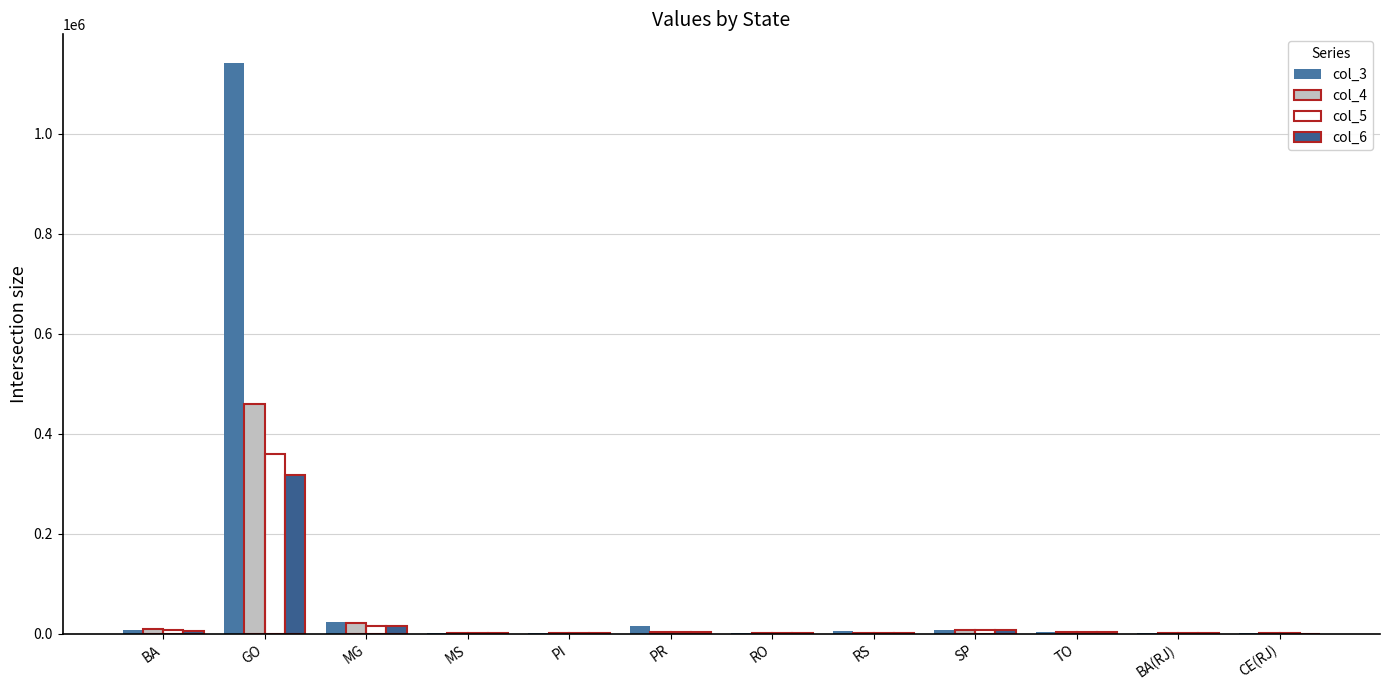

What is the spread (max minus min) of values at SP?

539